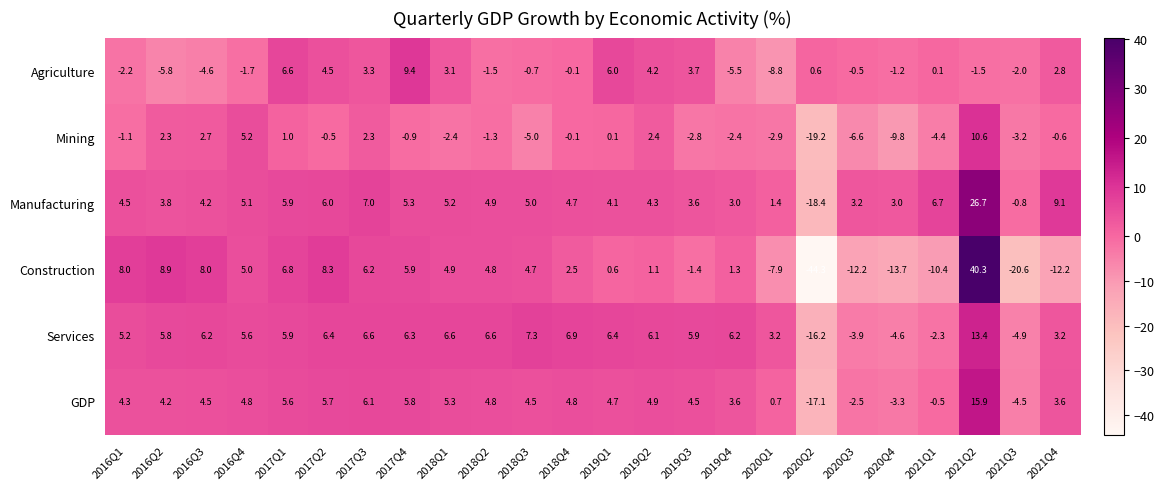

True or false: Manufacturing has a value of 1.6 at 2020Q3.

False